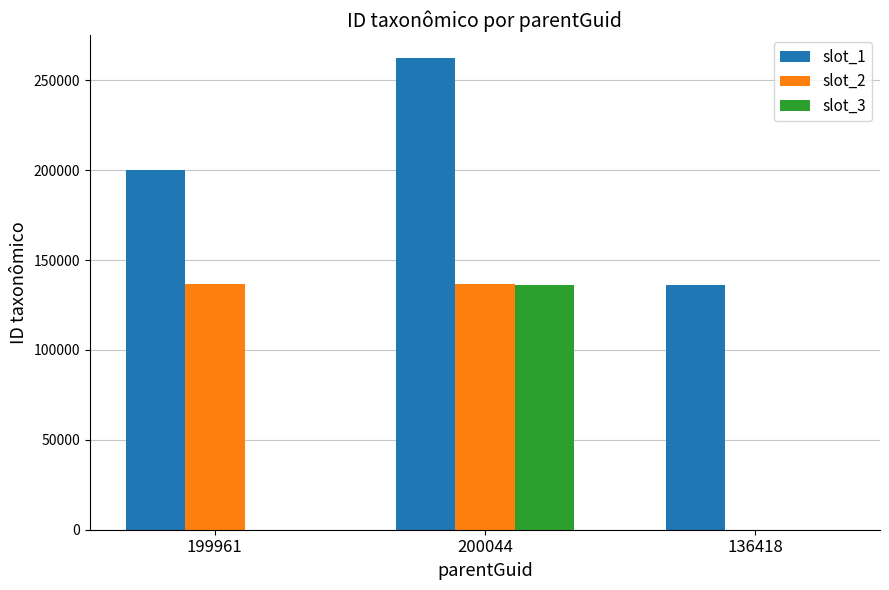

What is the sum of all slot_2 values?

272841